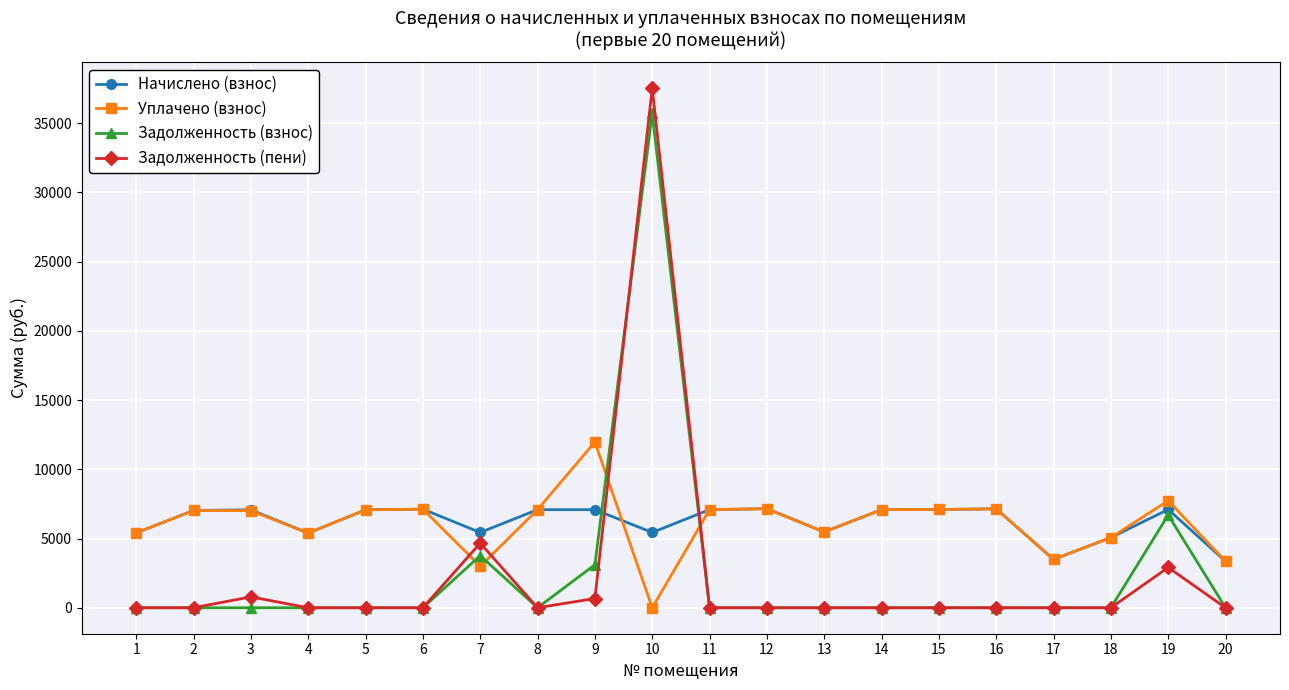

True or false: Уплачено (взнос) has more than 0 points higher than both neighbors.

True